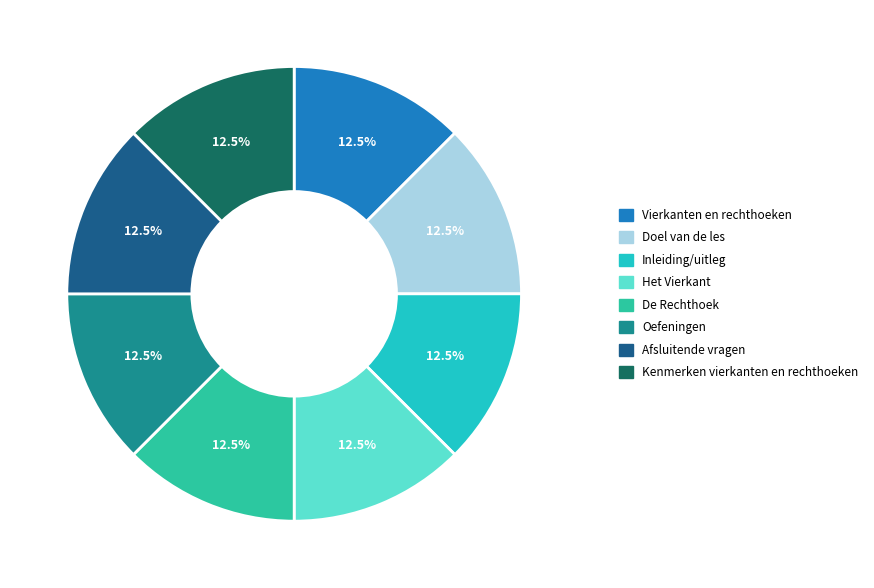

Does Kenmerken vierkanten en rechthoeken account for over 50% of the chart?

No